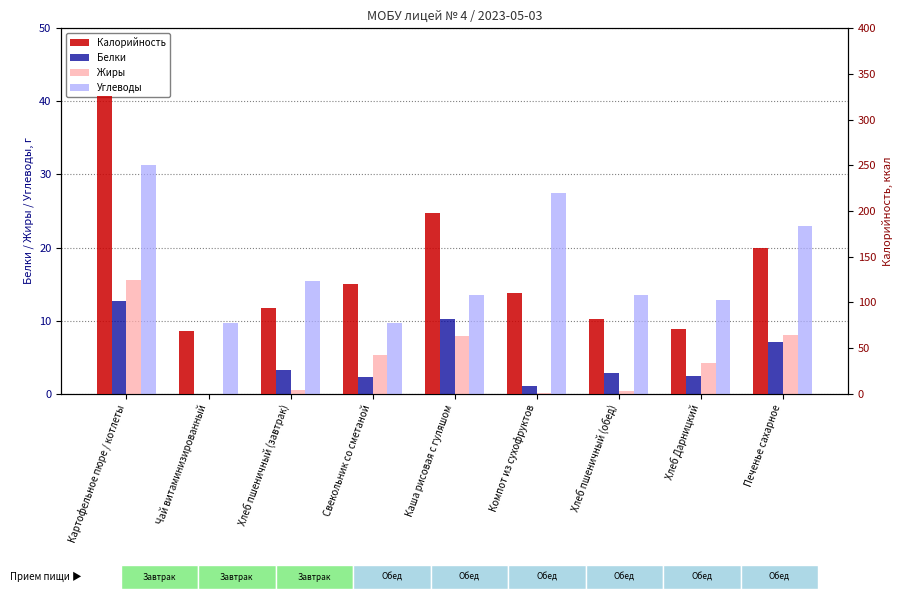

True or false: Калорийность has a value of 78.6 at Картофельное пюре / котлеты.

False